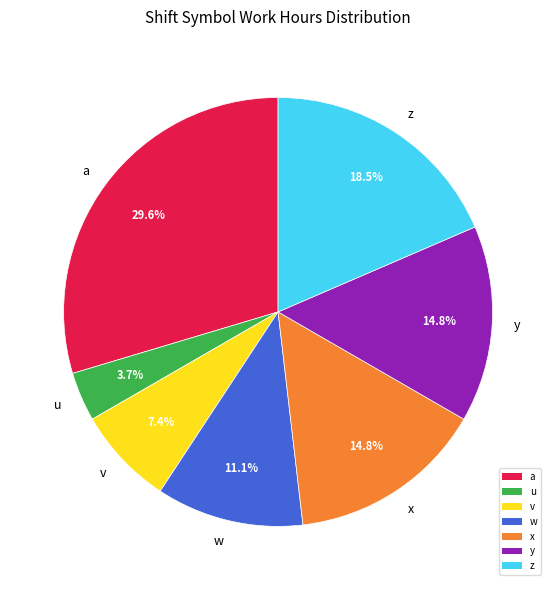

To the nearest percent, what percentage of the pie is w?

11%